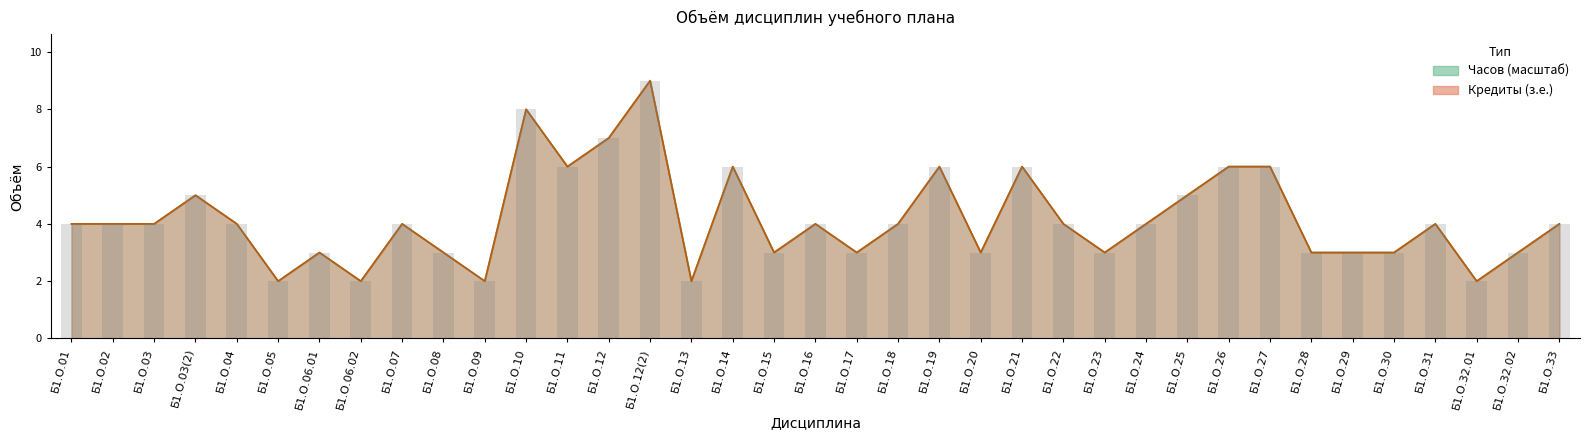

How many bars are there in each group?

2